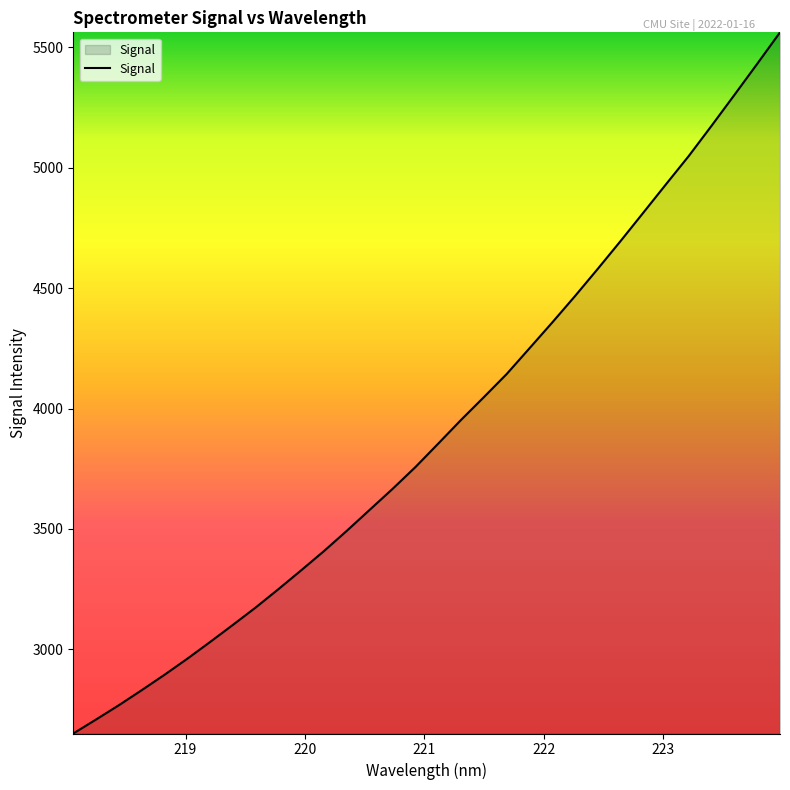

What is the difference between the maximum and minimum values?

2912.5